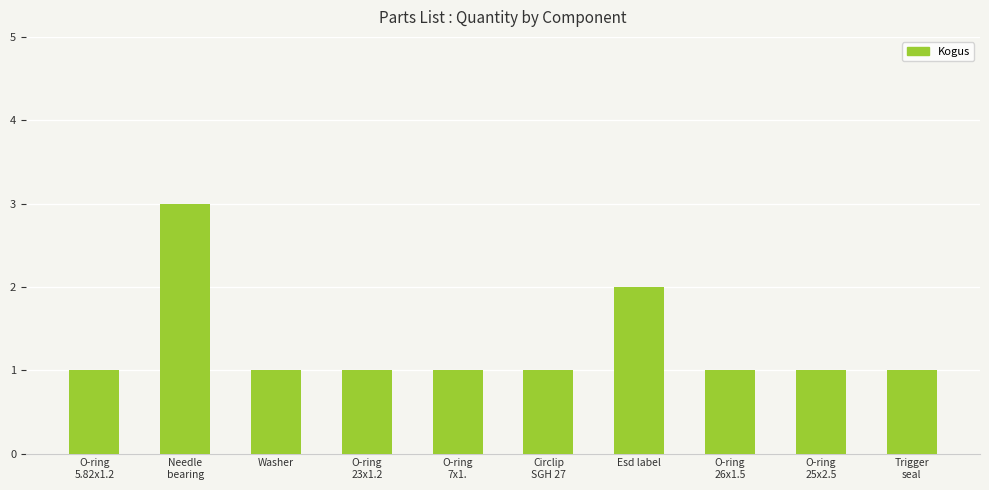

What is the label of the 6th bar from the left?

Circlip
SGH 27